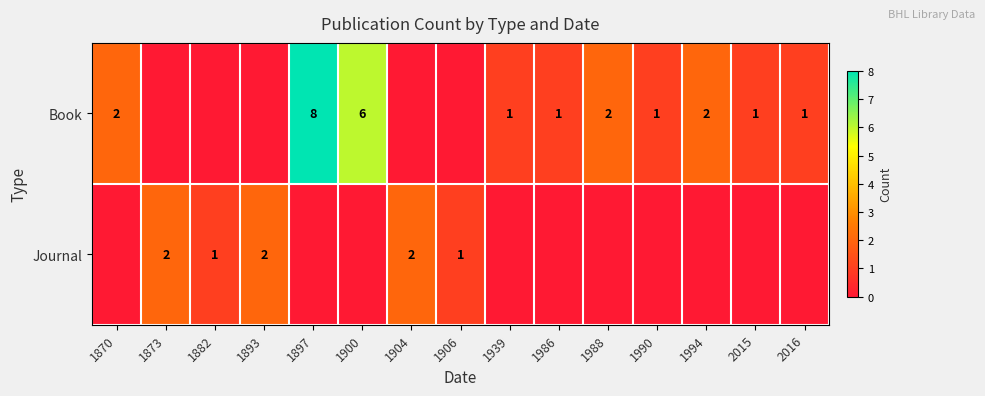

The Journal series shows 2 at 1893. True or false?

True